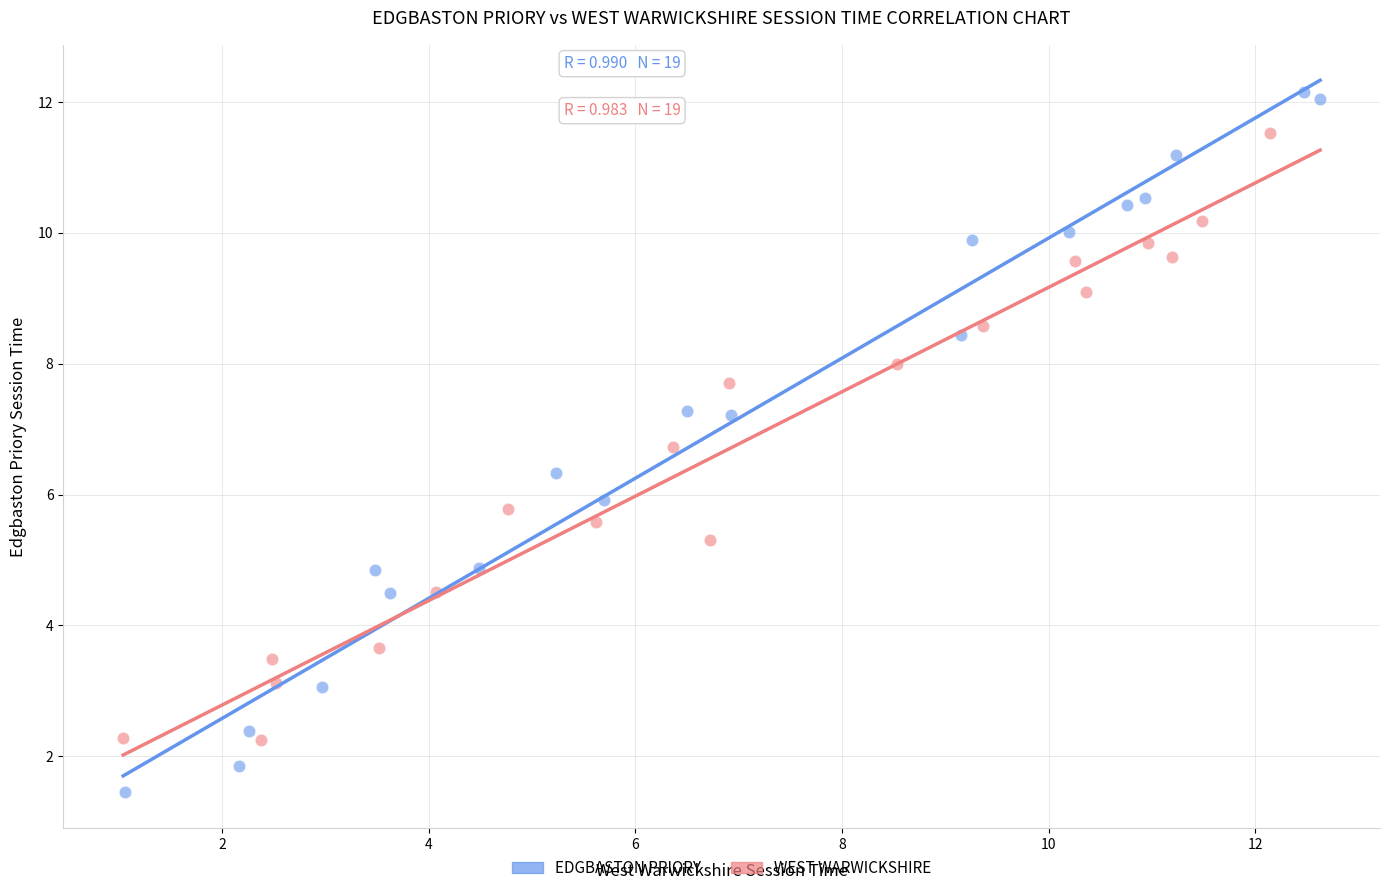

What are all the series names shown in the legend?

EDGBASTON PRIORY, WEST WARWICKSHIRE